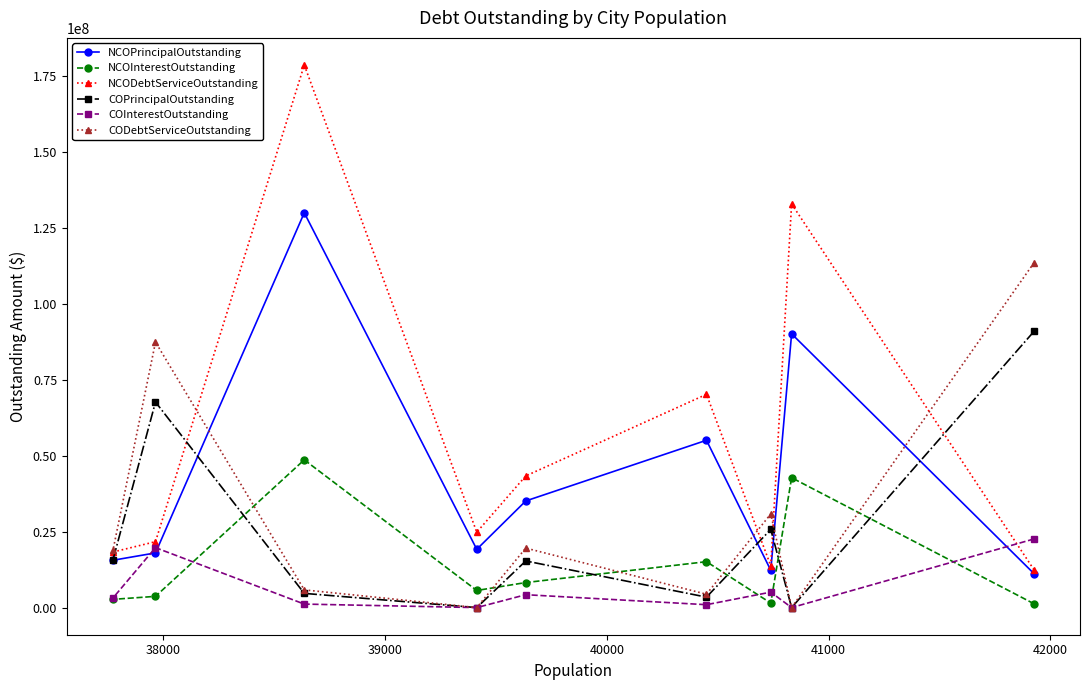

Rank the series by their maximum value, from highest to lowest.

NCODebtServiceOutstanding, NCOPrincipalOutstanding, CODebtServiceOutstanding, COPrincipalOutstanding, NCOInterestOutstanding, COInterestOutstanding